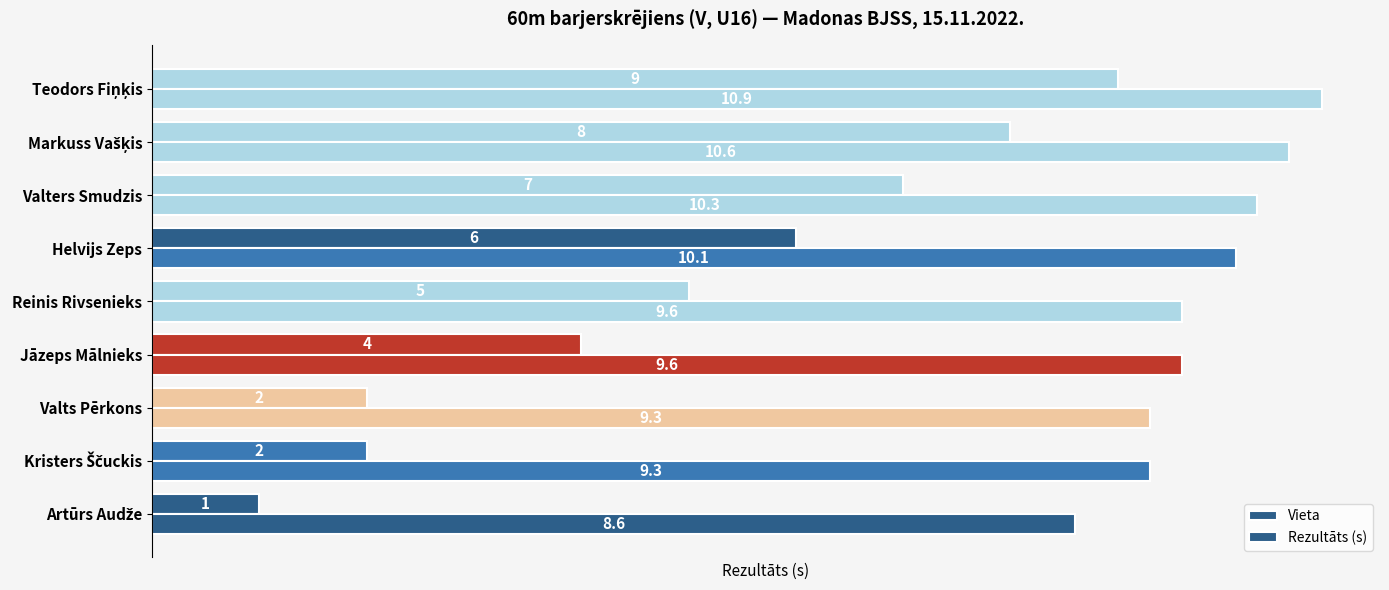

What is the value of the Vieta bar at the 6th from the left?

6.0